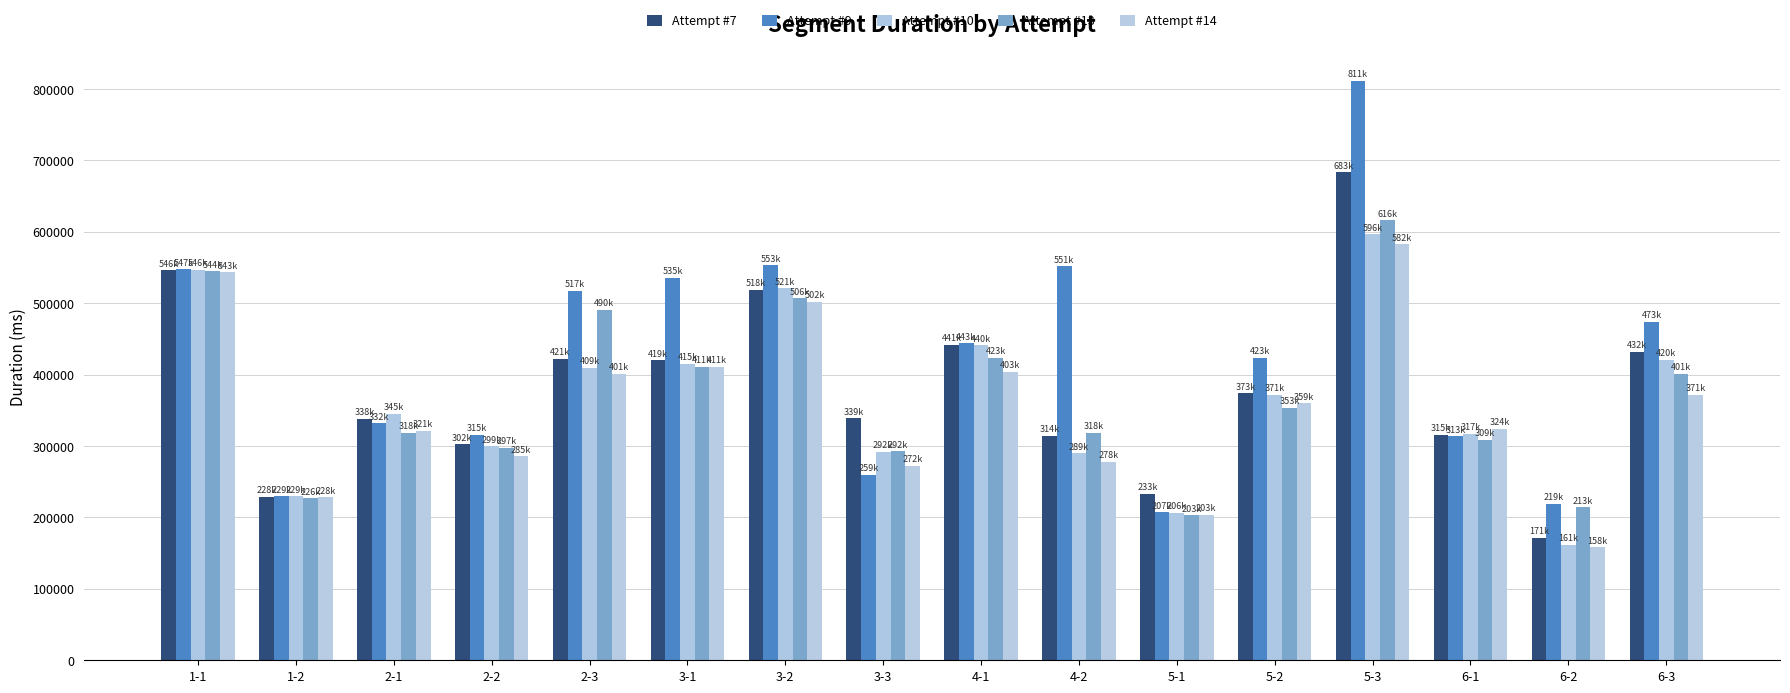

What is the label of the 8th bar from the left?

3-3